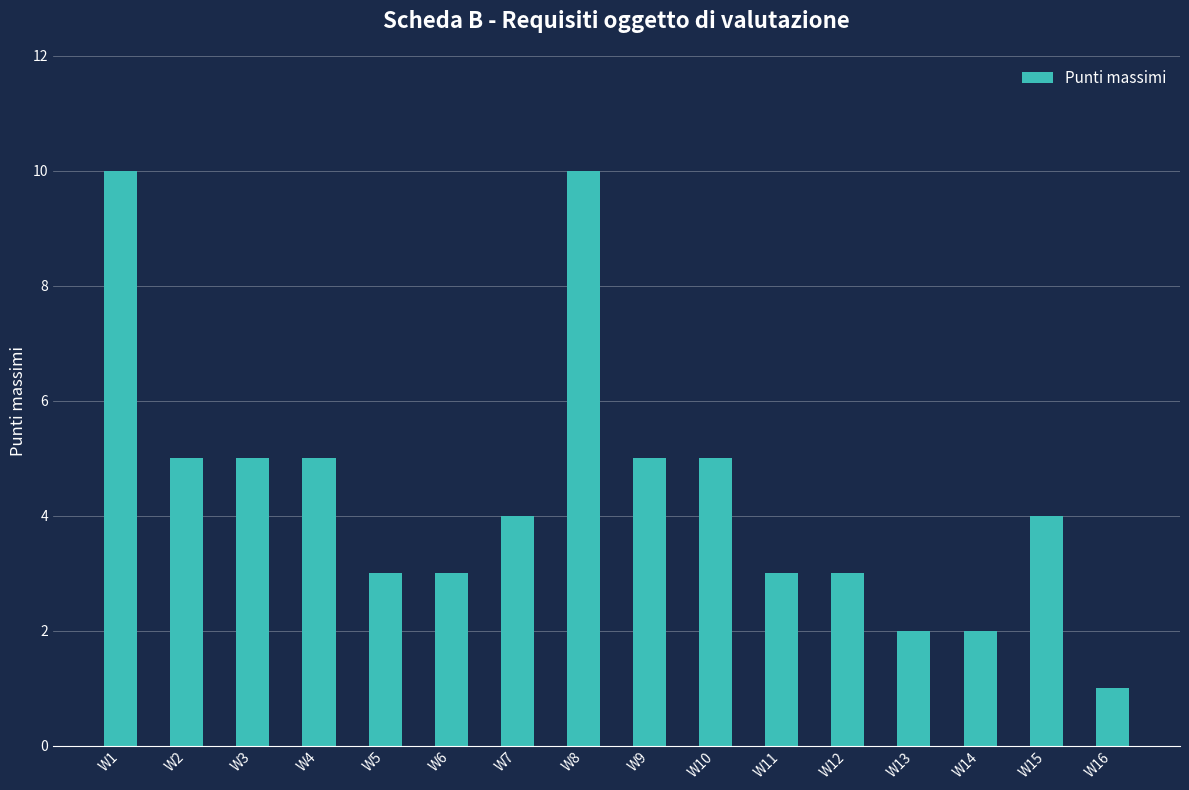

Reading right to left, extract all data points from this chart.

1	4	2	2	3	3	5	5	10	4	3	3	5	5	5	10